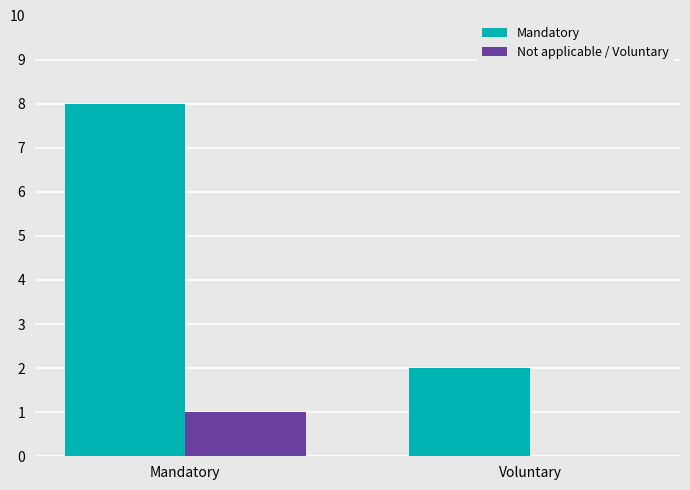

What is the total value across all series at Voluntary?

2